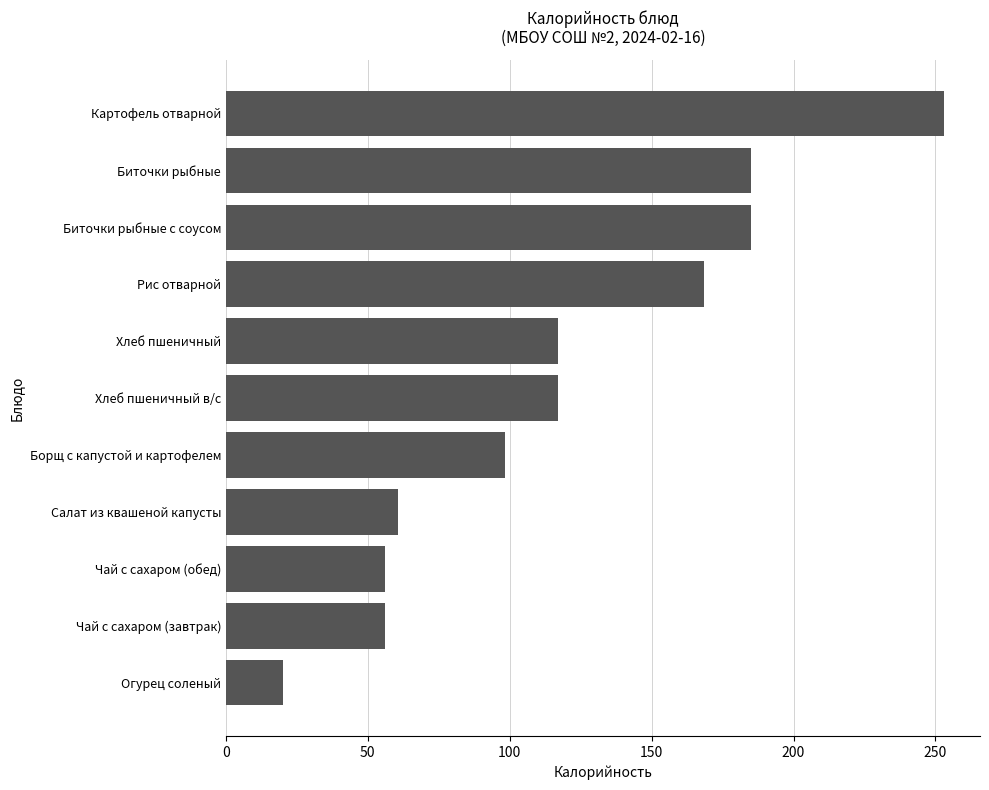

Reading bottom to top, list all the values displayed in this chart.

Огурец соленый=20.2	Чай с сахаром (завтрак)=56.0	Чай с сахаром (обед)=56.0	Салат из квашеной капусты=60.8	Борщ с капустой и картофелем=98.3	Хлеб пшеничный в/с=117.0	Хлеб пшеничный=117.0	Рис отварной=168.3	Биточки рыбные с соусом=185.0	Биточки рыбные=185.0	Картофель отварной=253.1